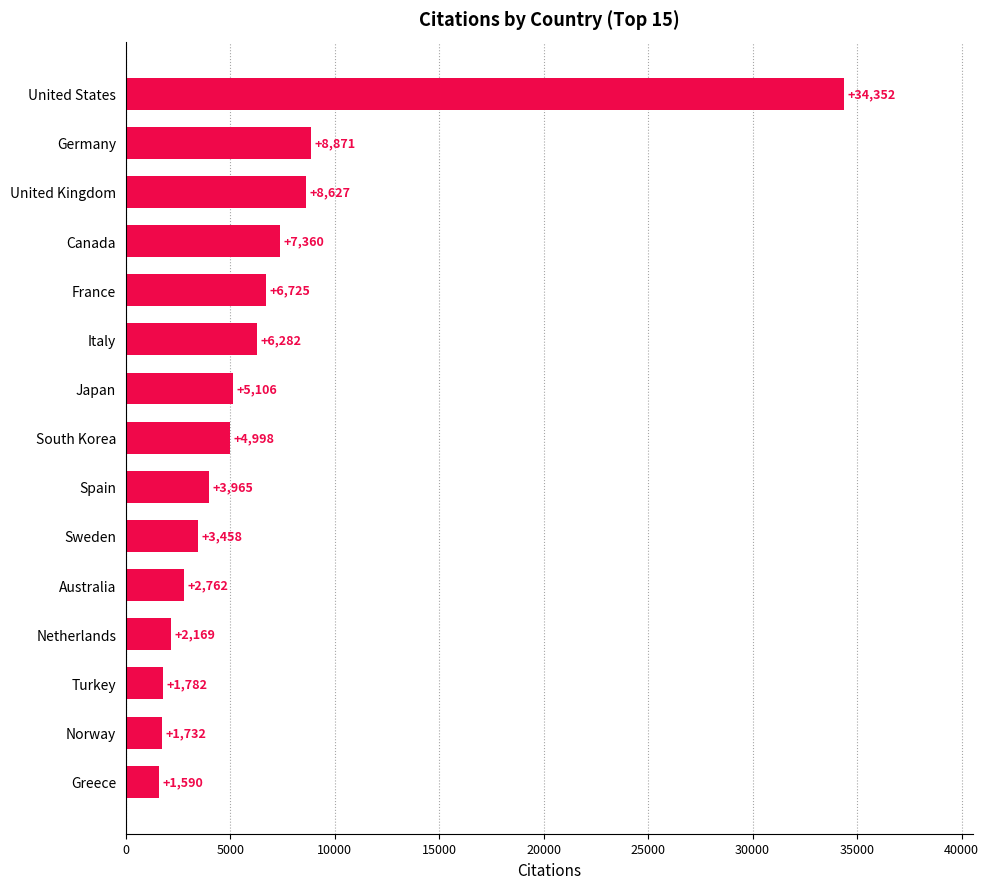

How many values are below 4998?

7